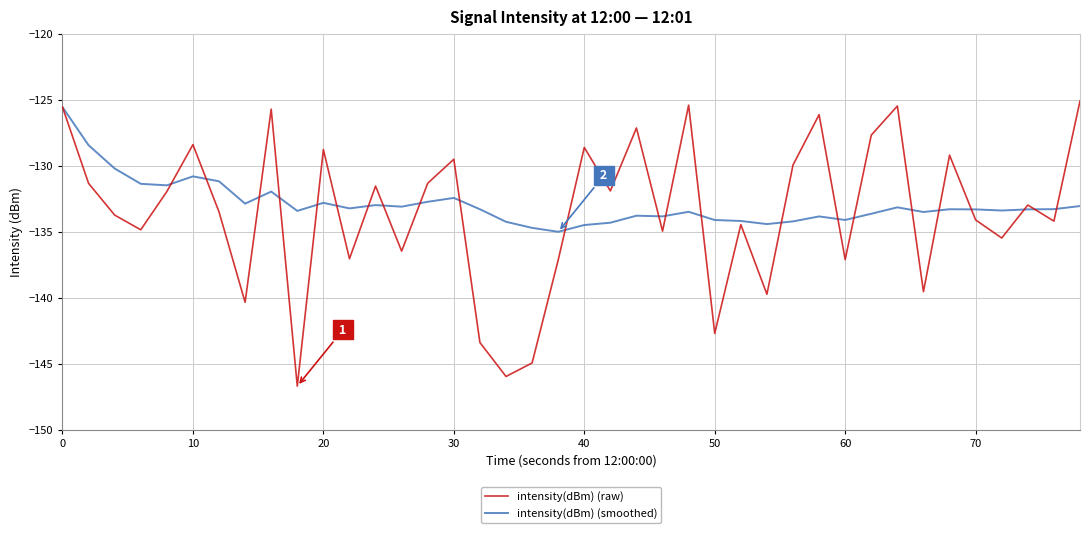

Which series has the largest range (max minus min)?

intensity(dBm) (raw)